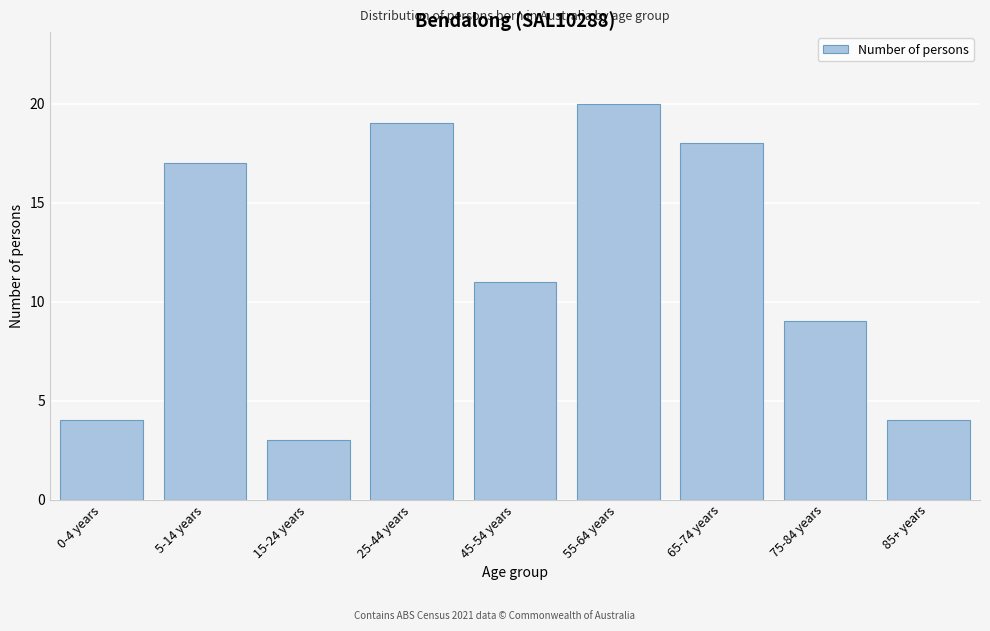

Reading right to left, extract all data points from this chart.

85+ years=4	75-84 years=9	65-74 years=18	55-64 years=20	45-54 years=11	25-44 years=19	15-24 years=3	5-14 years=17	0-4 years=4